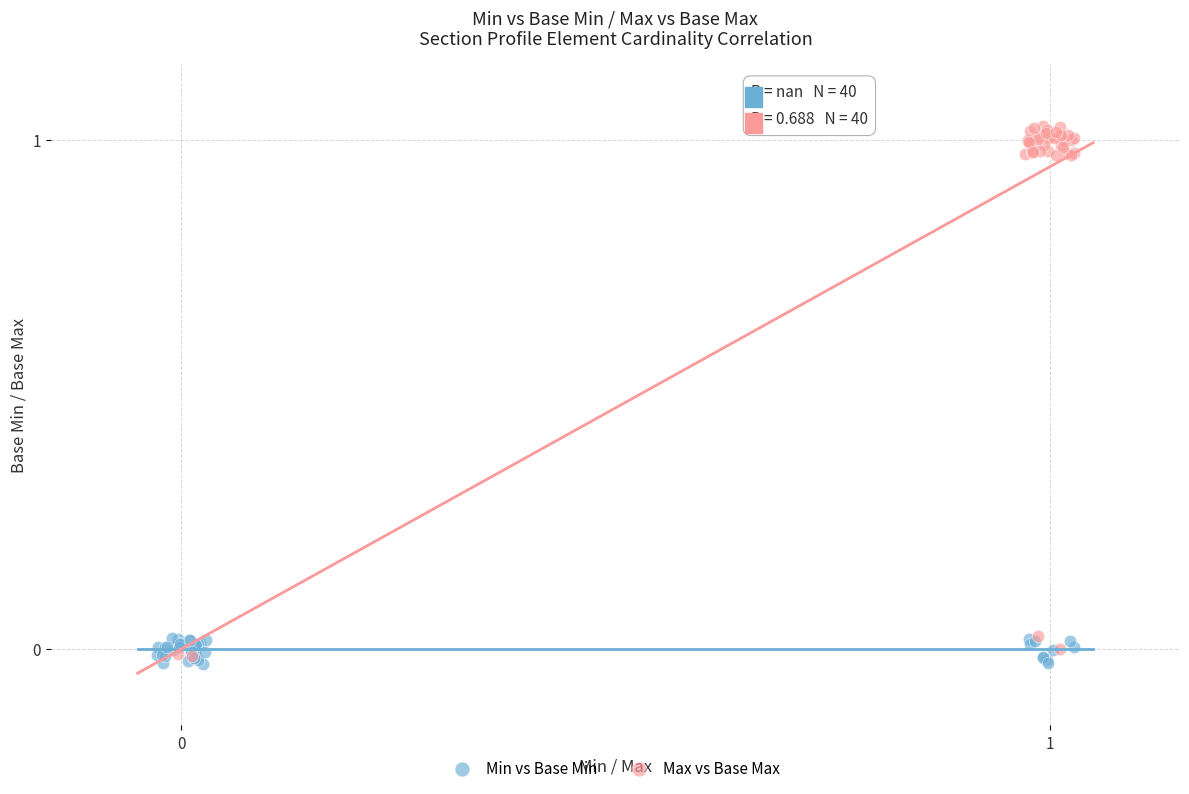

What are all the series names shown in the legend?

Min vs Base Min, Max vs Base Max